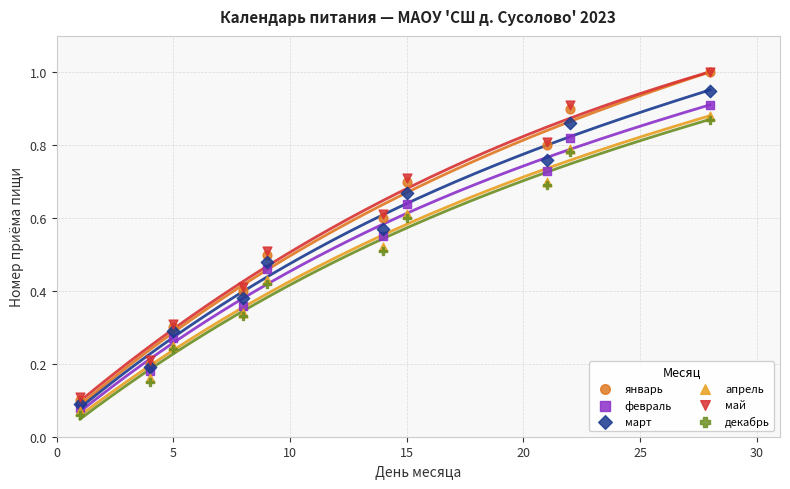

What are all the series names shown in the legend?

январь, февраль, март, апрель, май, декабрь